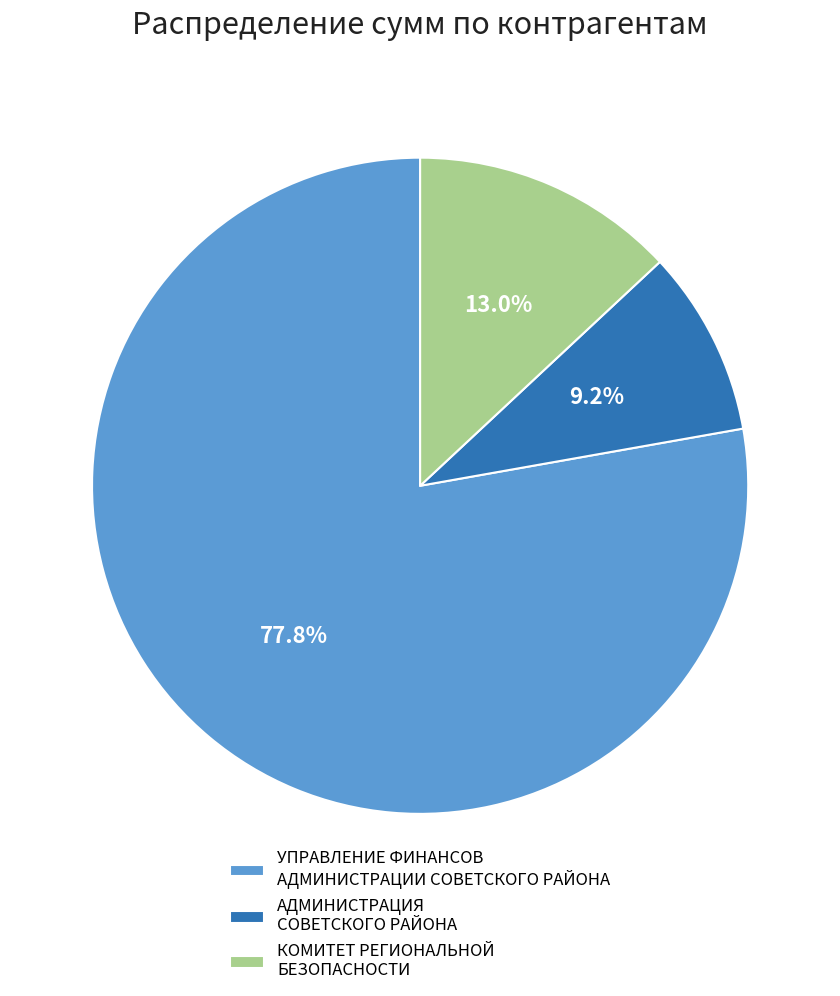

How many segments does this pie chart have?

3